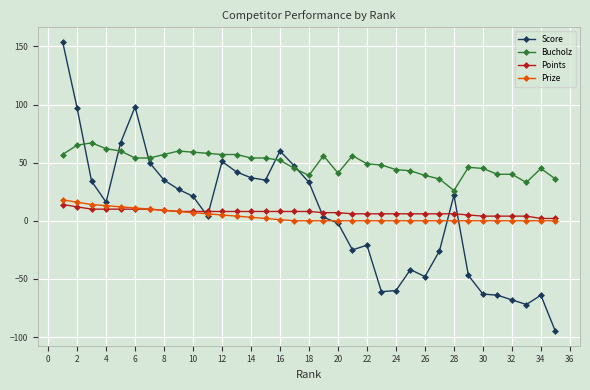

What is the smallest value displayed?

-95